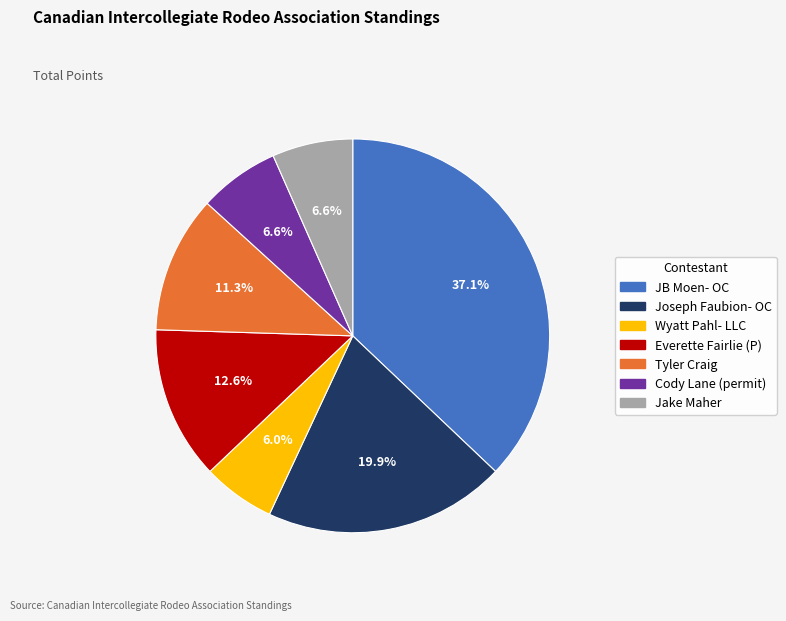

True or false: JB Moen- OC accounts for 52% of the total.

False